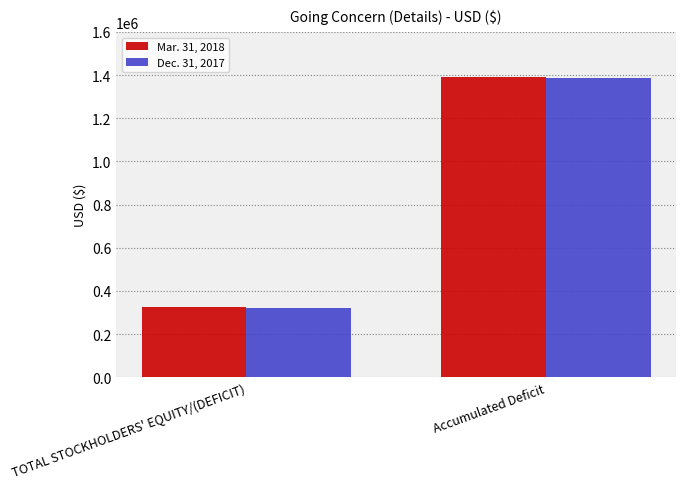

The value of Mar. 31, 2018 at Accumulated Deficit is 1392827. True or false?

True